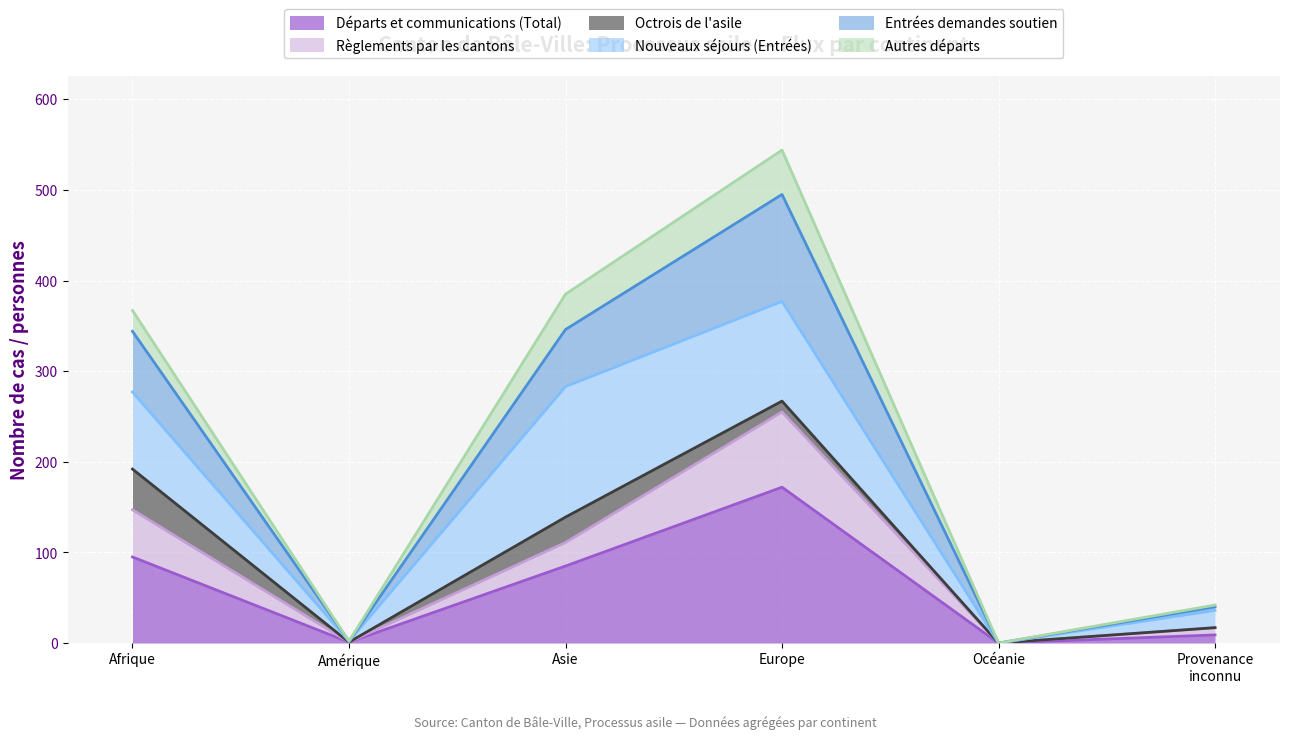

What are all the series names shown in the legend?

Départs et communications (Total), Règlements par les cantons, Octrois de l'asile, Nouveaux séjours (Entrées), Entrées demandes soutien, Autres départs